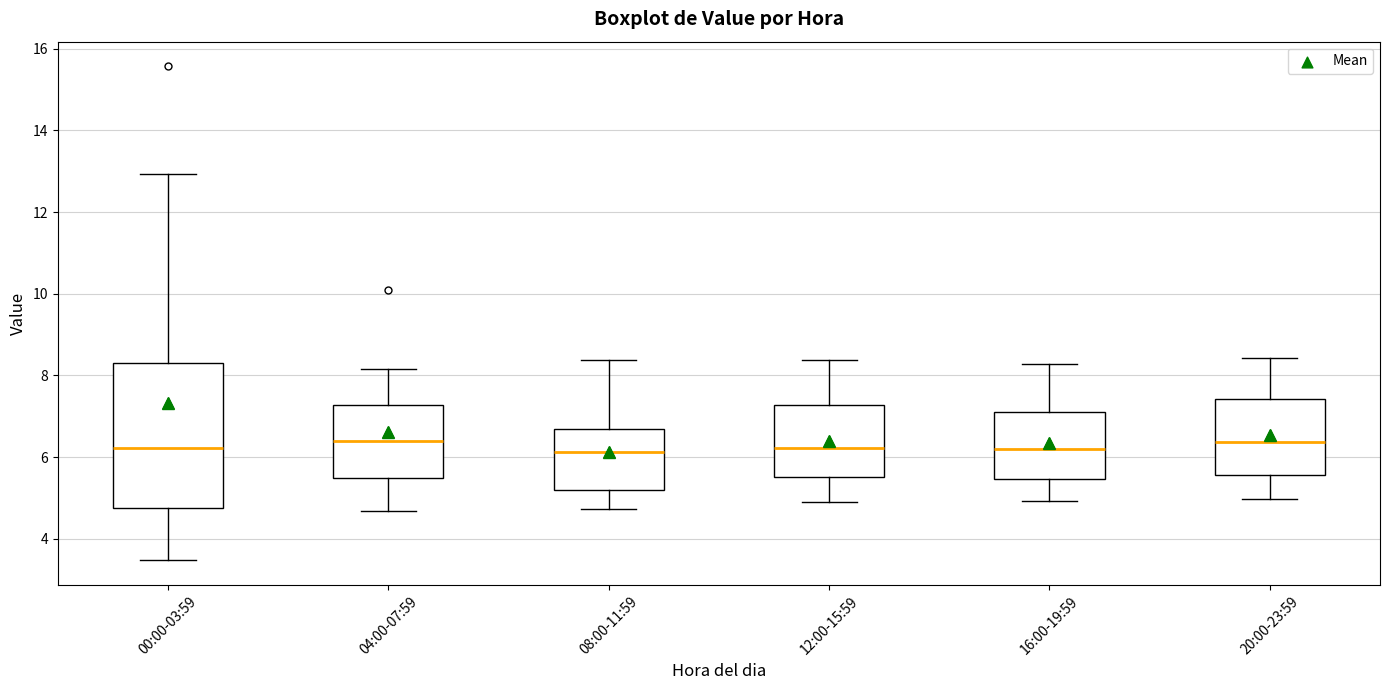

Which box is the tallest, from its lower edge to its upper edge?

00:00-03:59